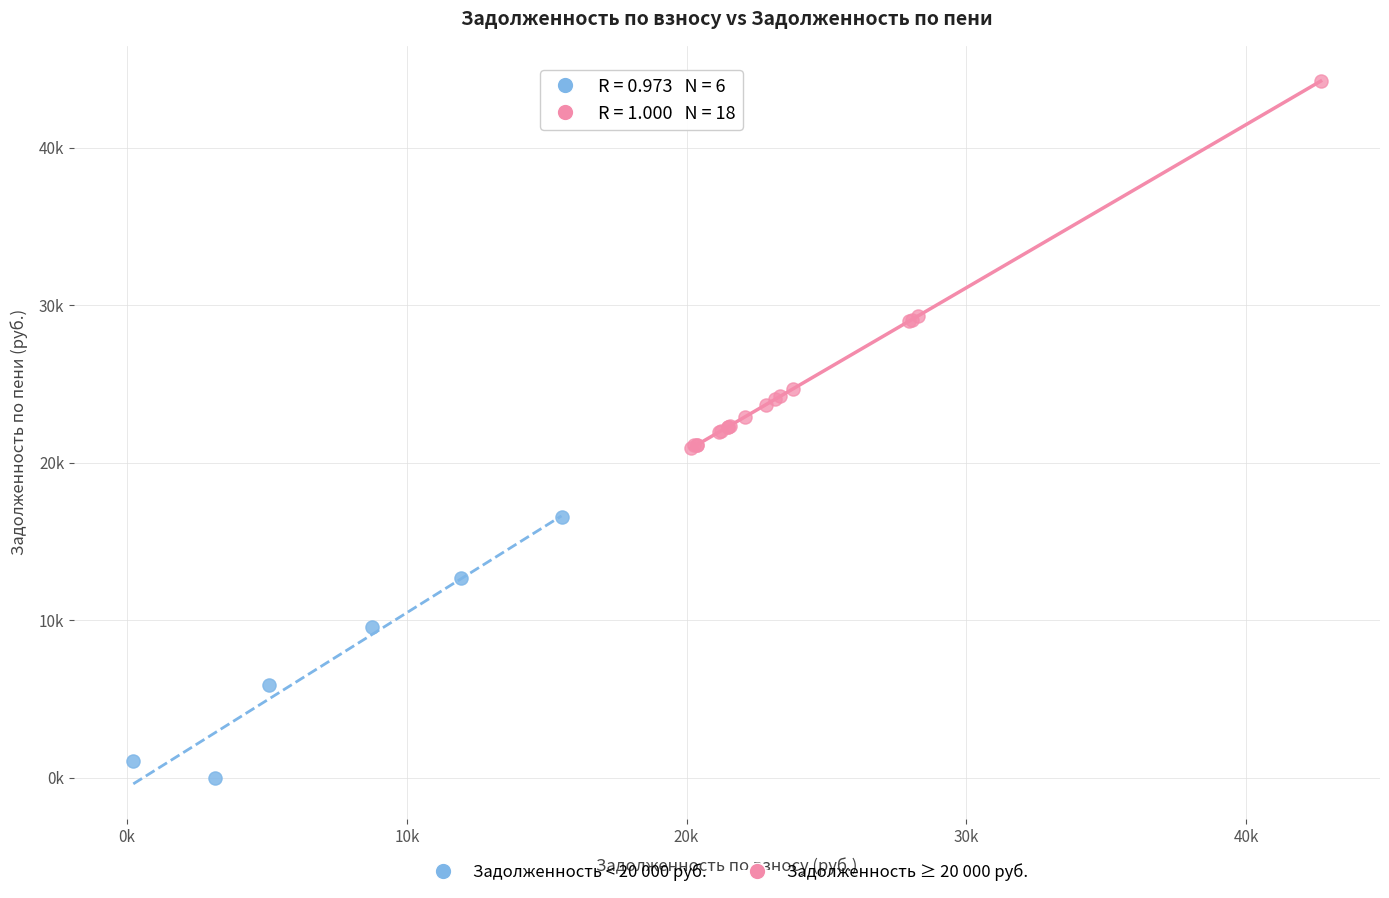

What are all the series names shown in the legend?

Задолженность < 20 000 руб., Задолженность ≥ 20 000 руб.